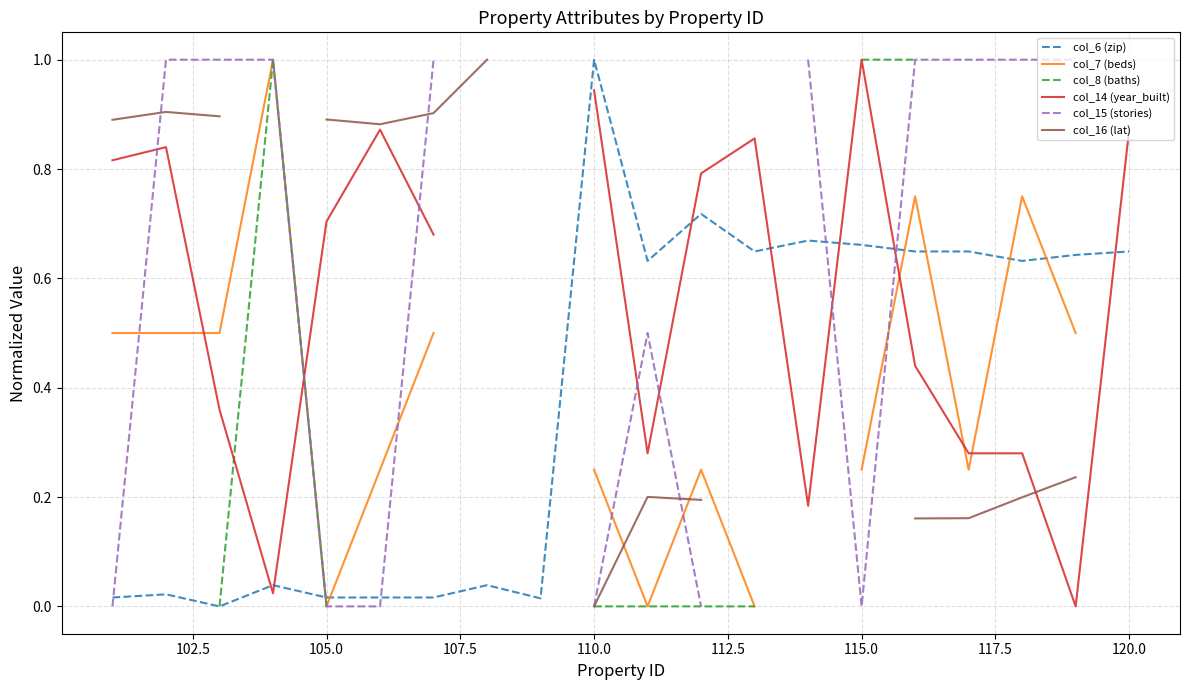

True or false: col_6 (zip) and col_16 (lat) cross at least once.

False